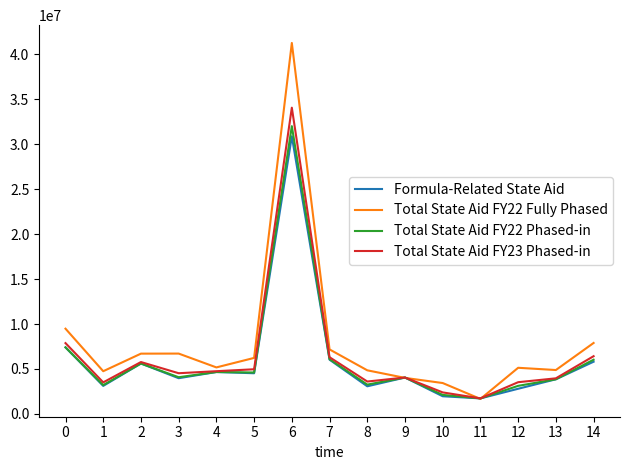

At how many categories does at least one series exceed 16210271?

1